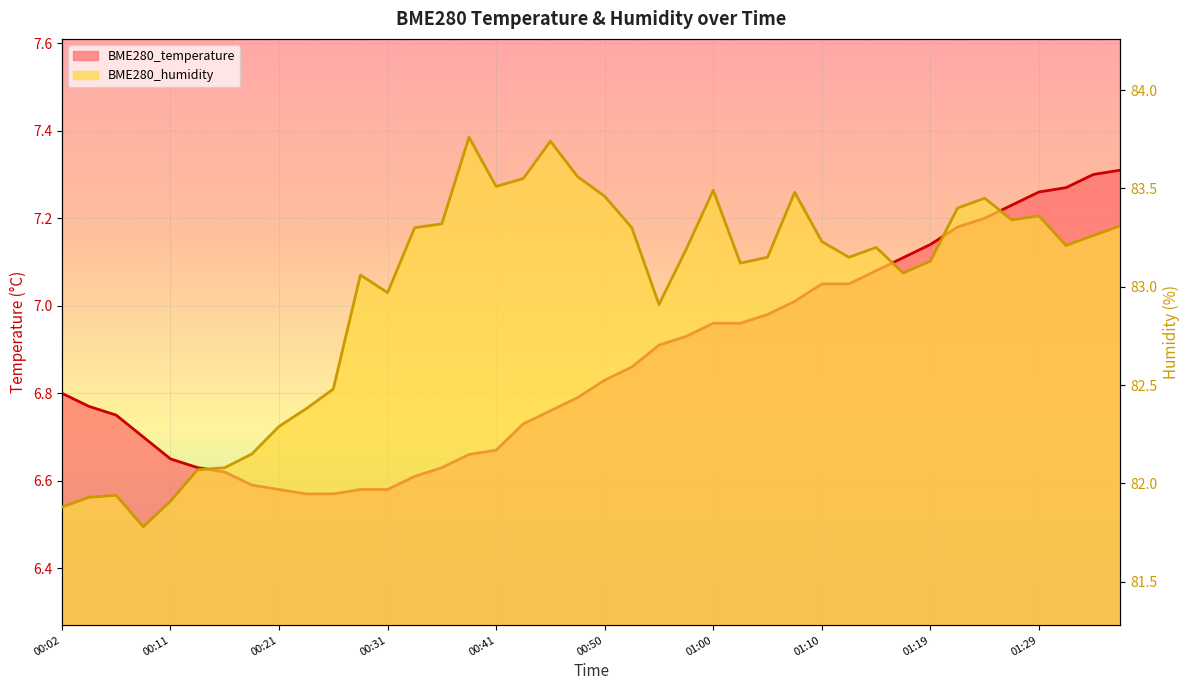

The value of BME280_temperature at 14 is 3.8. True or false?

False